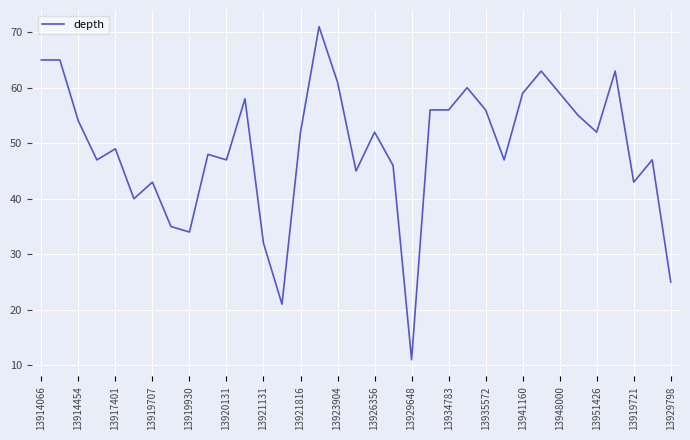

What is the minimum value shown in the chart?

11